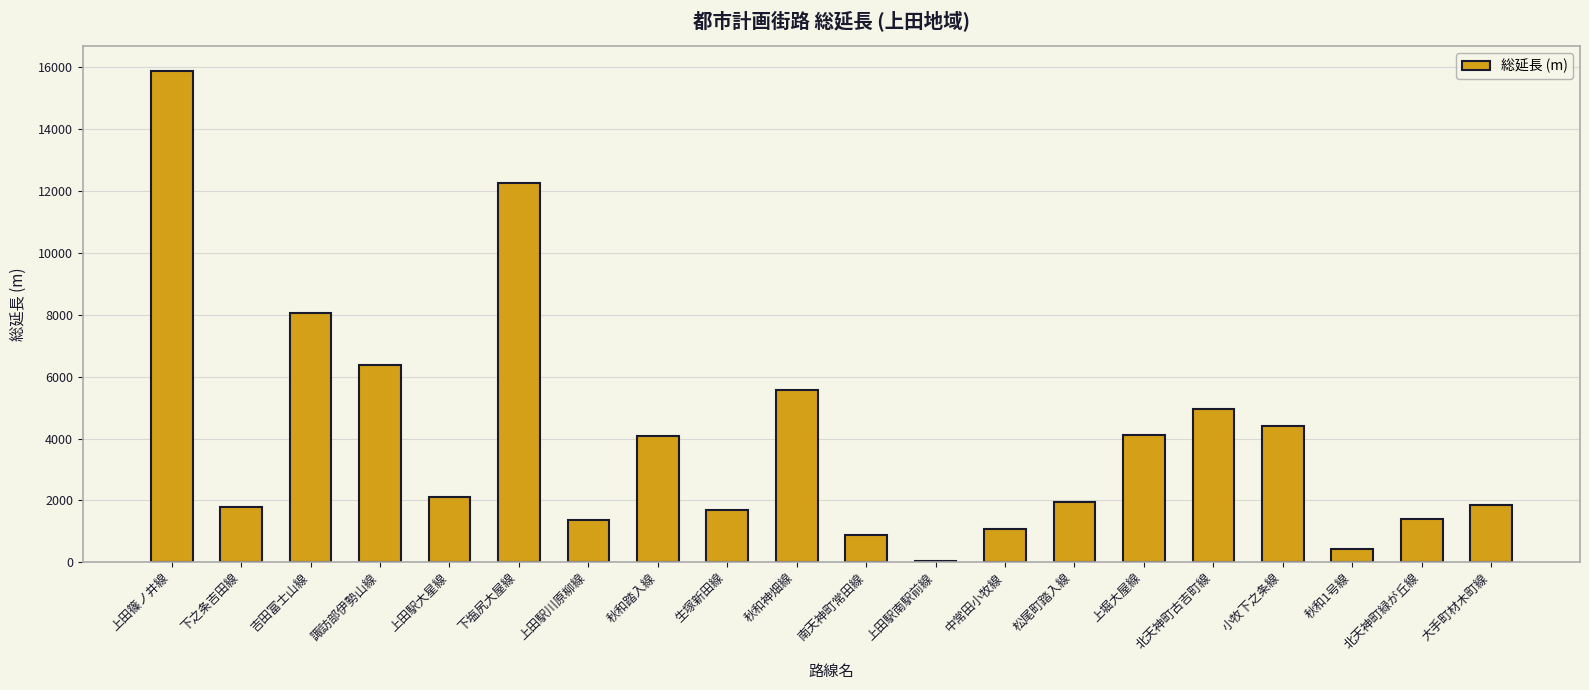

Approximately how many times larger is the value at 北天神町古吉町線 compared to 上田駅南駅前線?

99.0